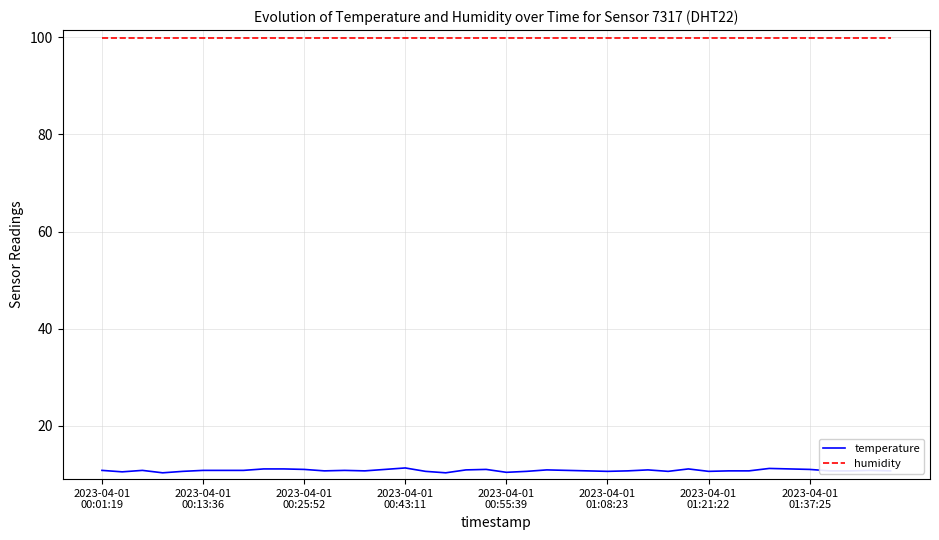

What is the maximum value shown in the chart?

99.9